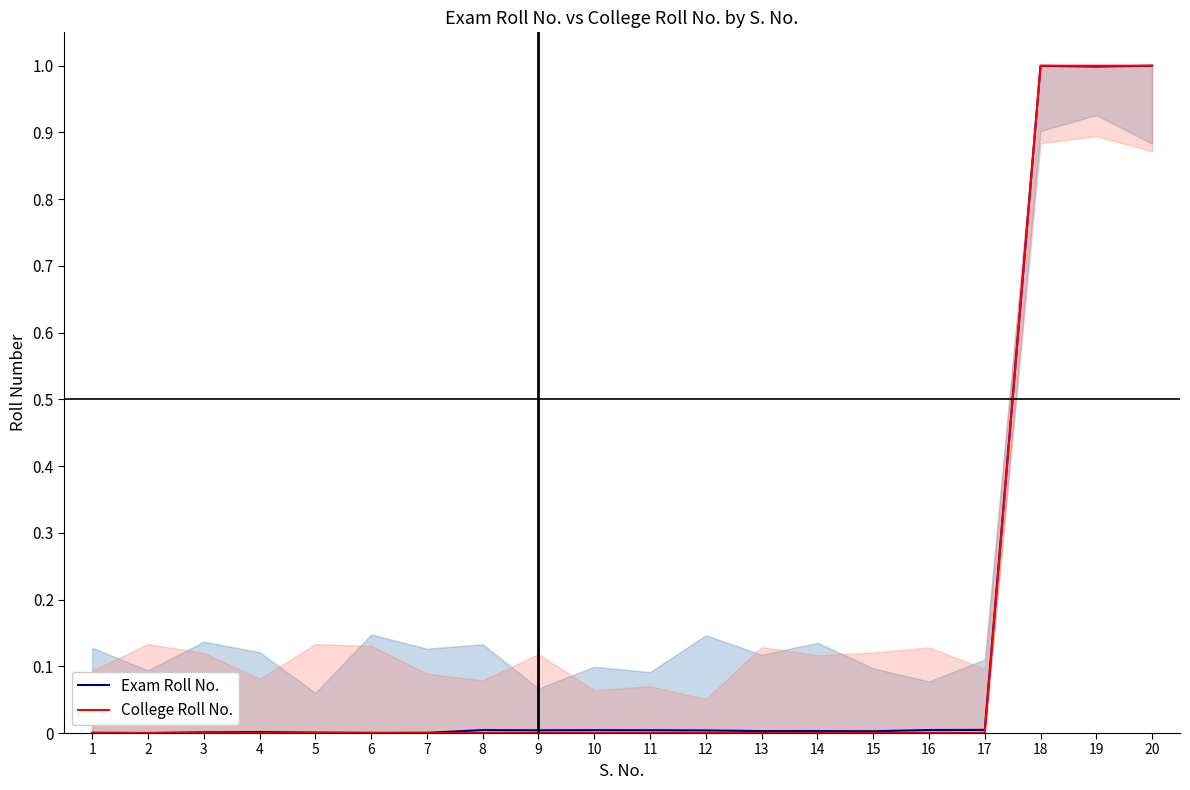

True or false: College Roll No. has a value of 0.0 at 8.

True